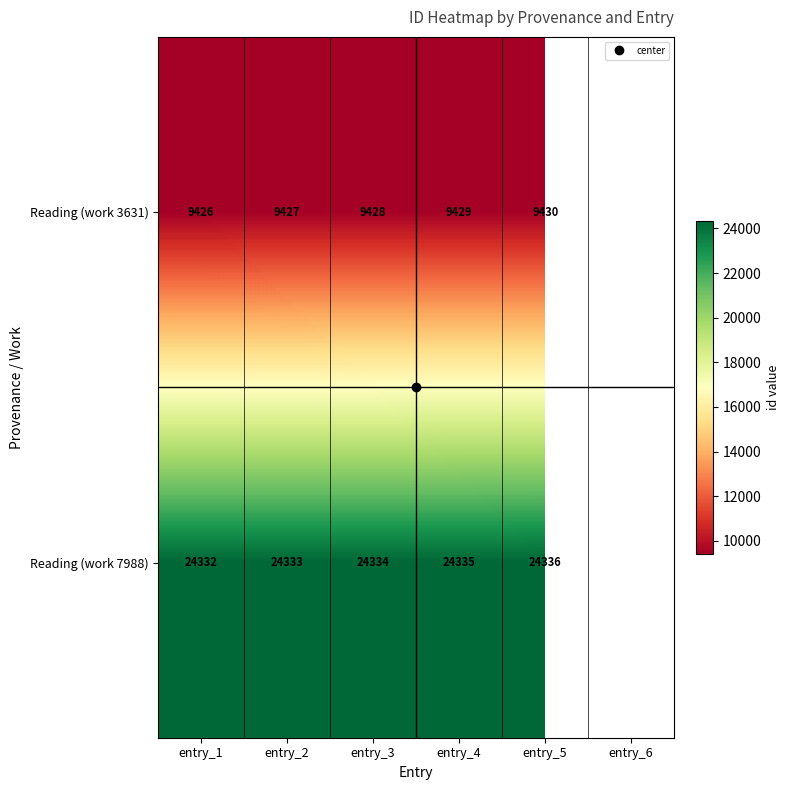

At which label does Reading (work 3631) reach its minimum?

entry_1